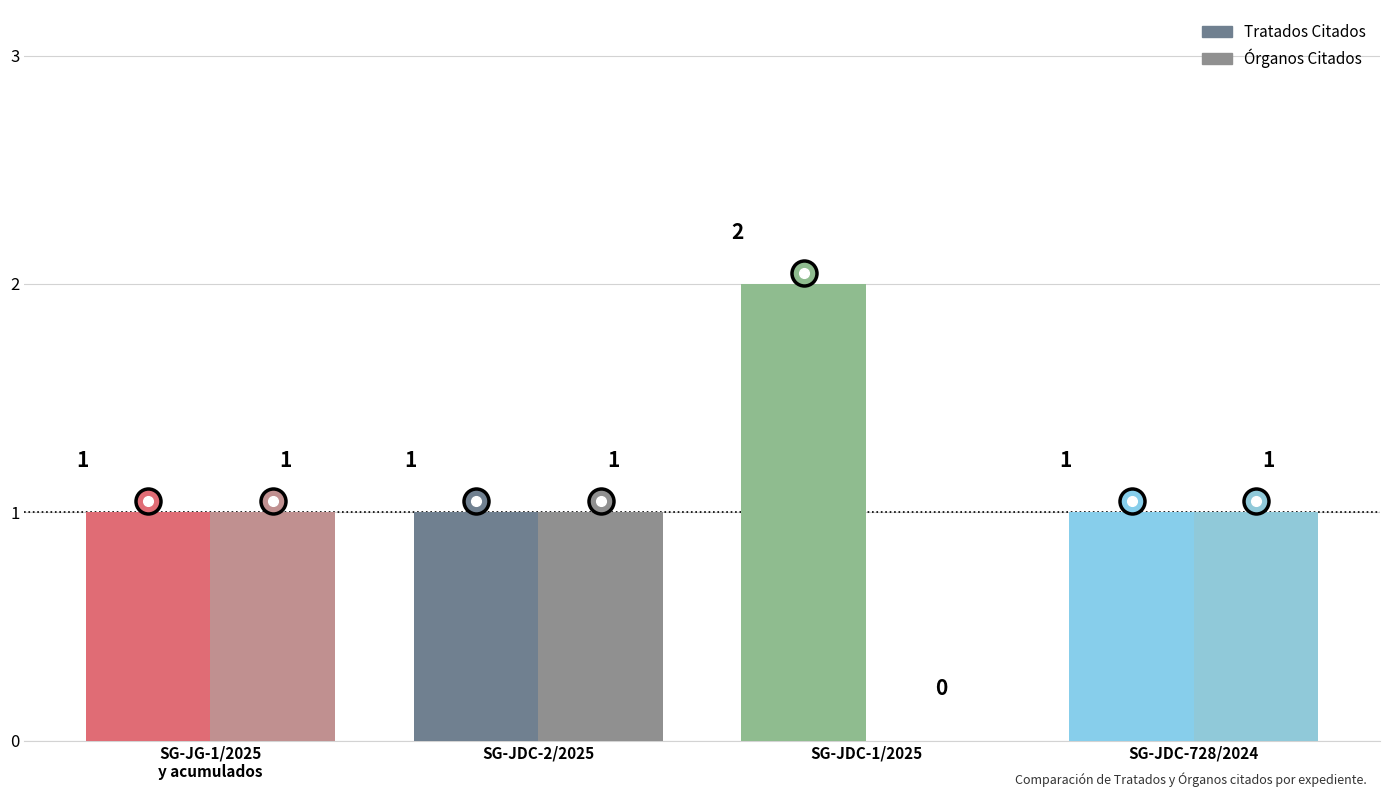

List the labels in order of Tratados Citados value, largest first.

SG-JDC-1/2025, SG-JG-1/2025 Y ACUMULADOS, SG-JDC-2/2025, SG-JDC-728/2024